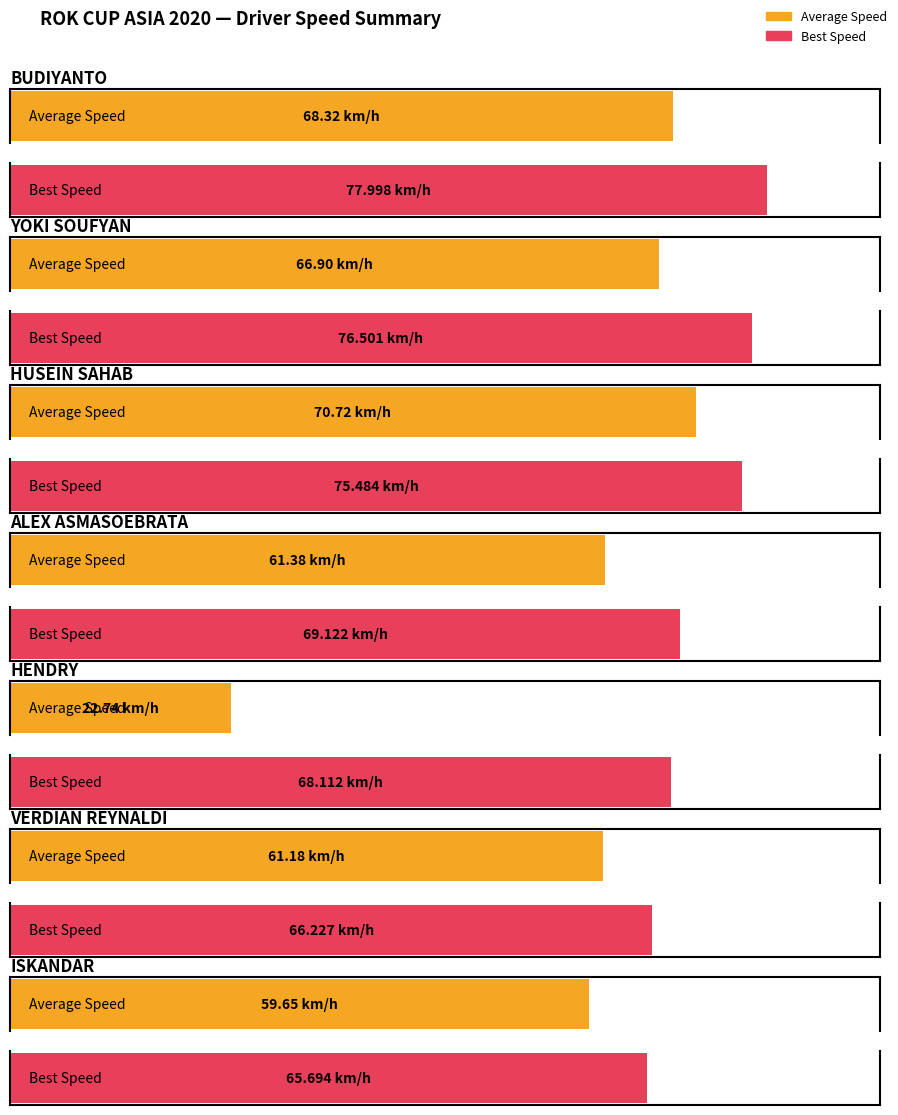

How many categories are shown in the chart?

7